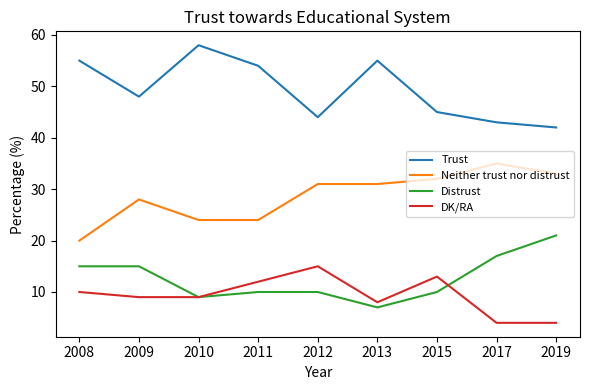

Is it true that Distrust equals 10 at 2011?

True